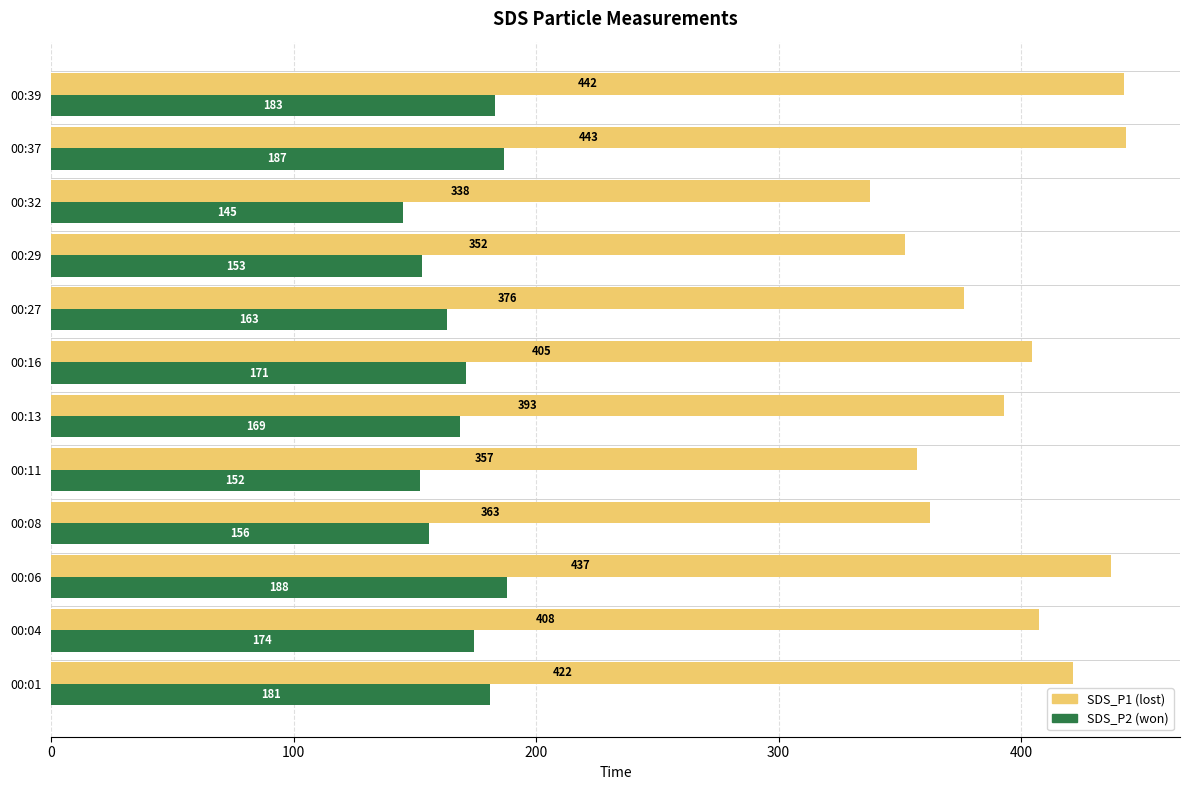

At which category is the sum across all series the highest?

00:37